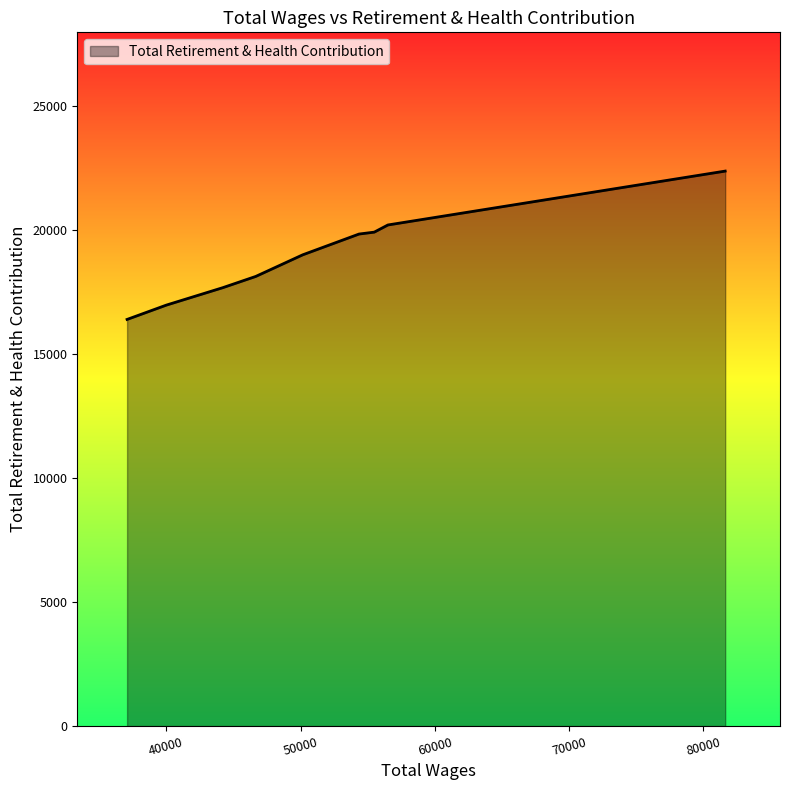

What is the difference between the maximum and minimum values?

5980